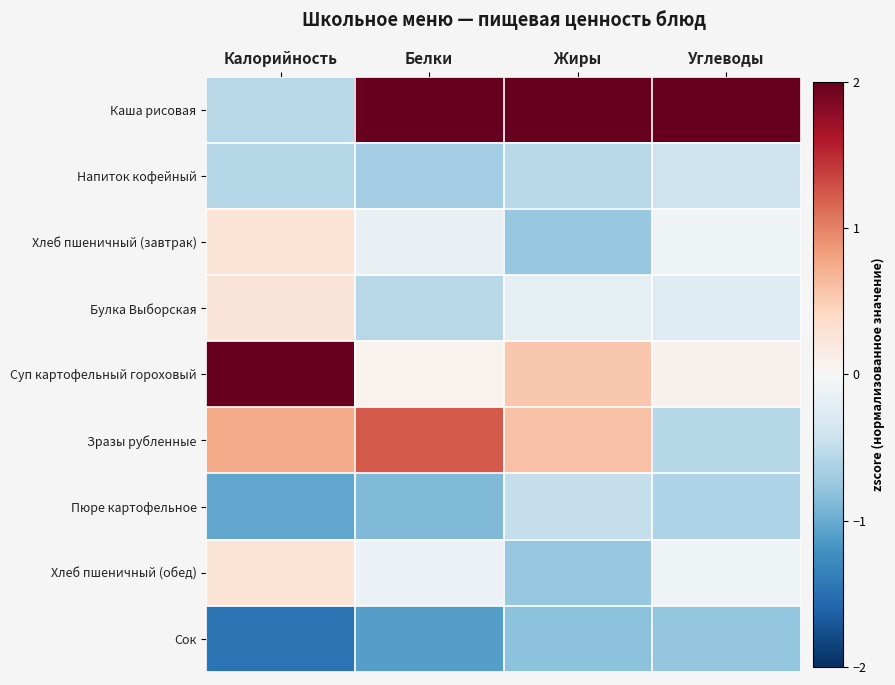

Which series has the widest spread of values?

Каша рисовая